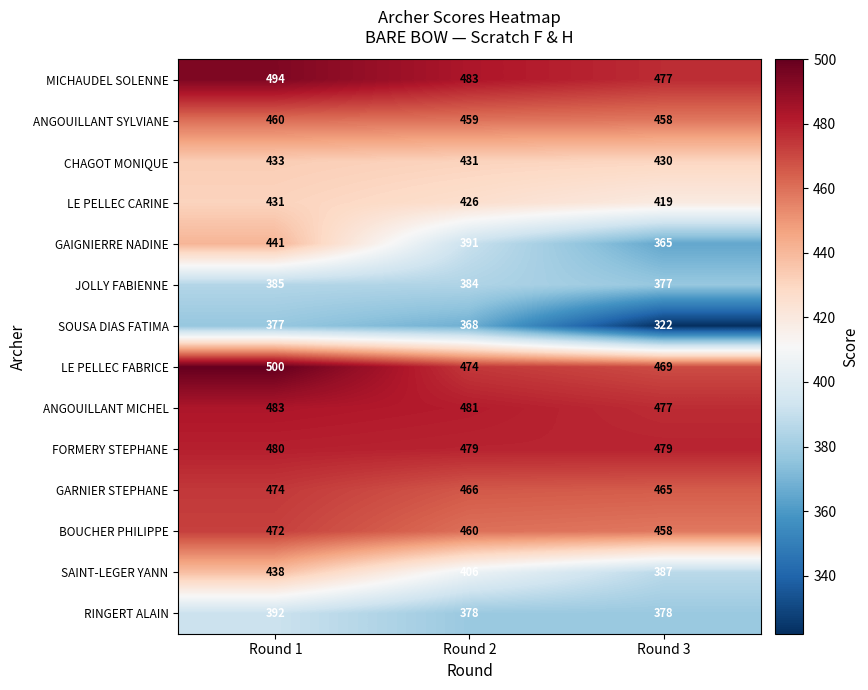

Which series has the widest spread of values?

GAIGNIERRE NADINE